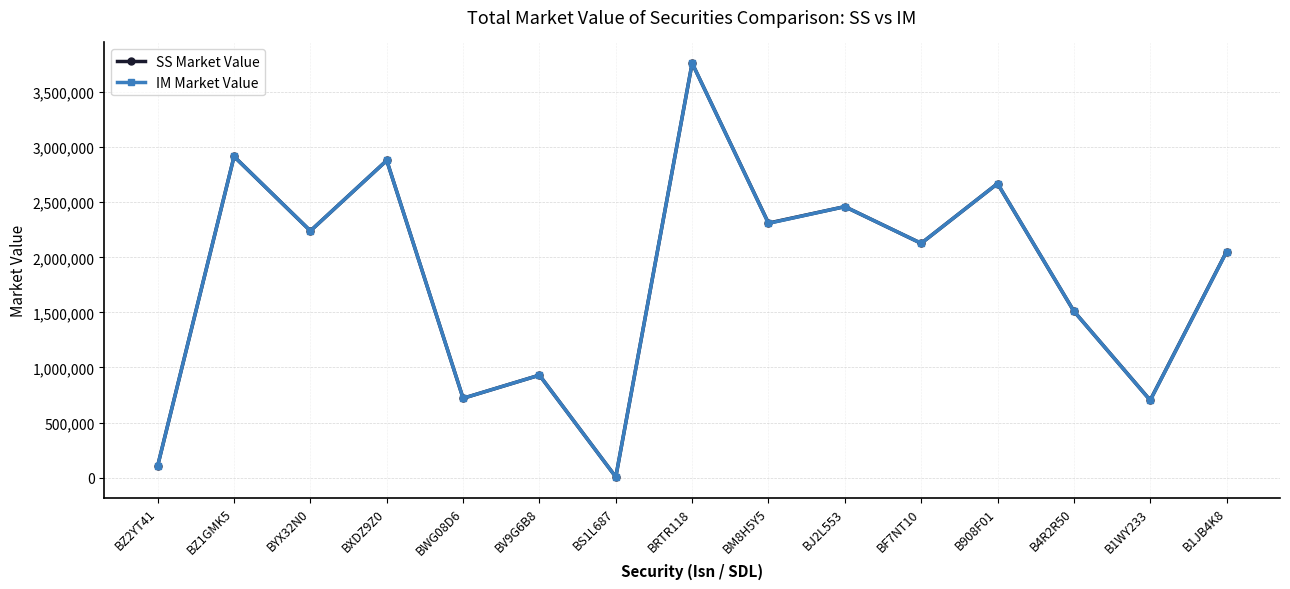

What is the total value across all series at BF7NT10?

4253911.7